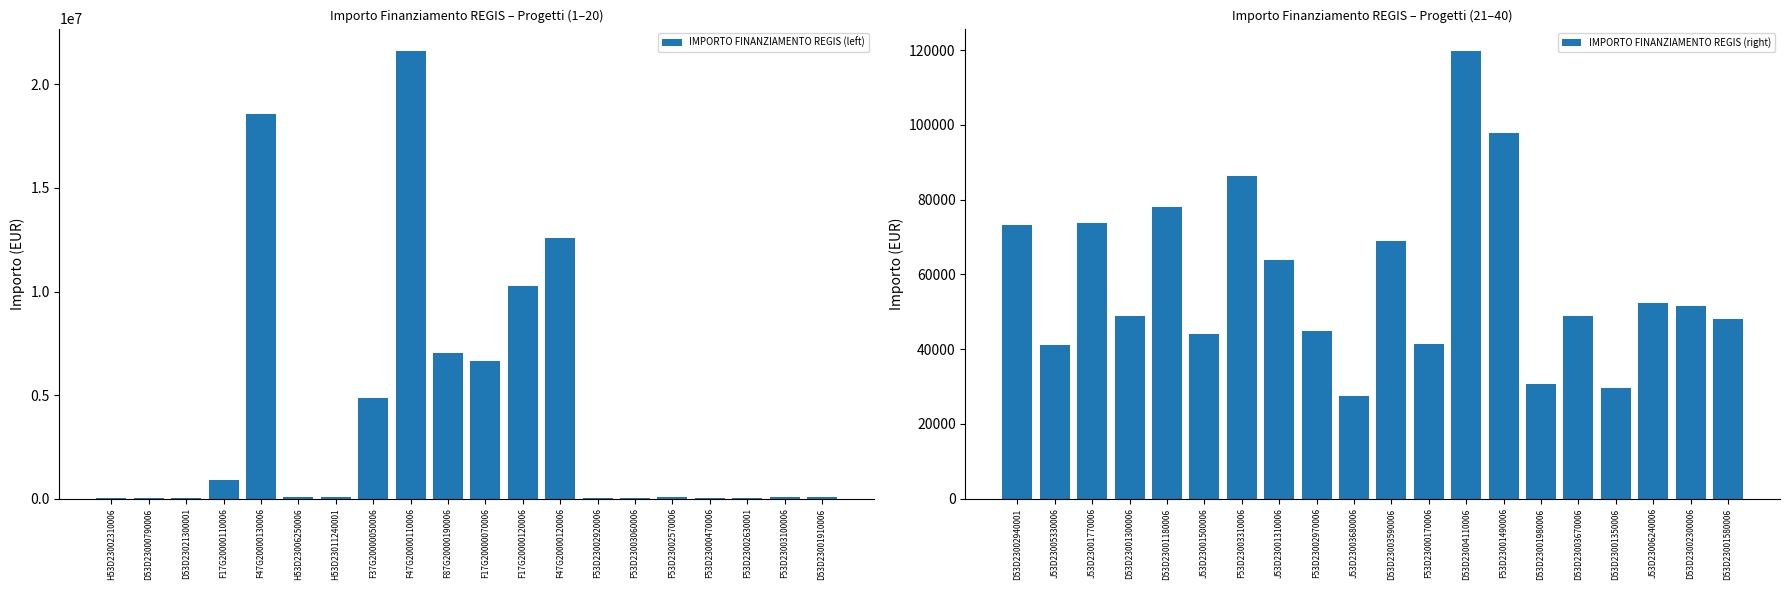

What is the sum of all IMPORTO FINANZIAMENTO REGIS (left) values?

83177959.2